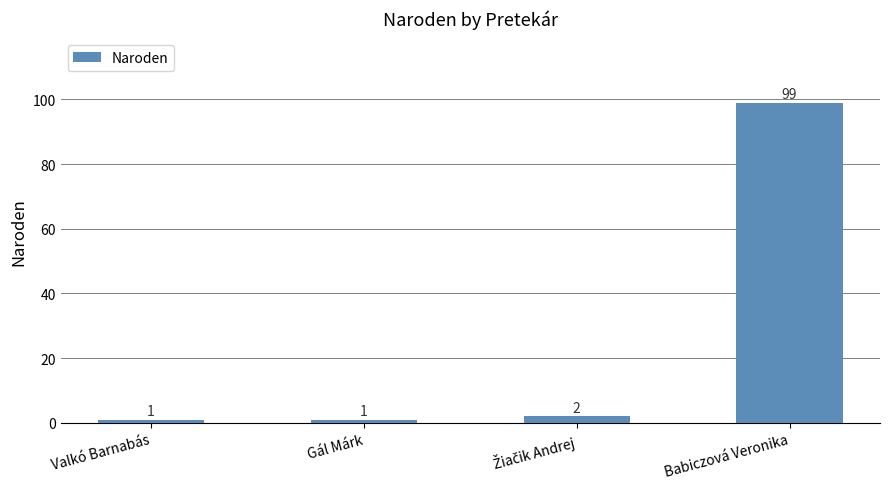

At which category does the chart reach its peak across all series?

Babiczová Veronika